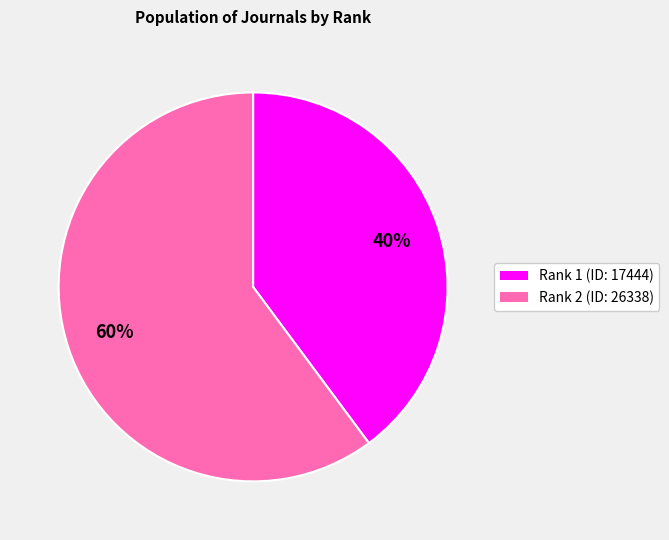

Is there any slice that represents more than half of the pie?

Yes